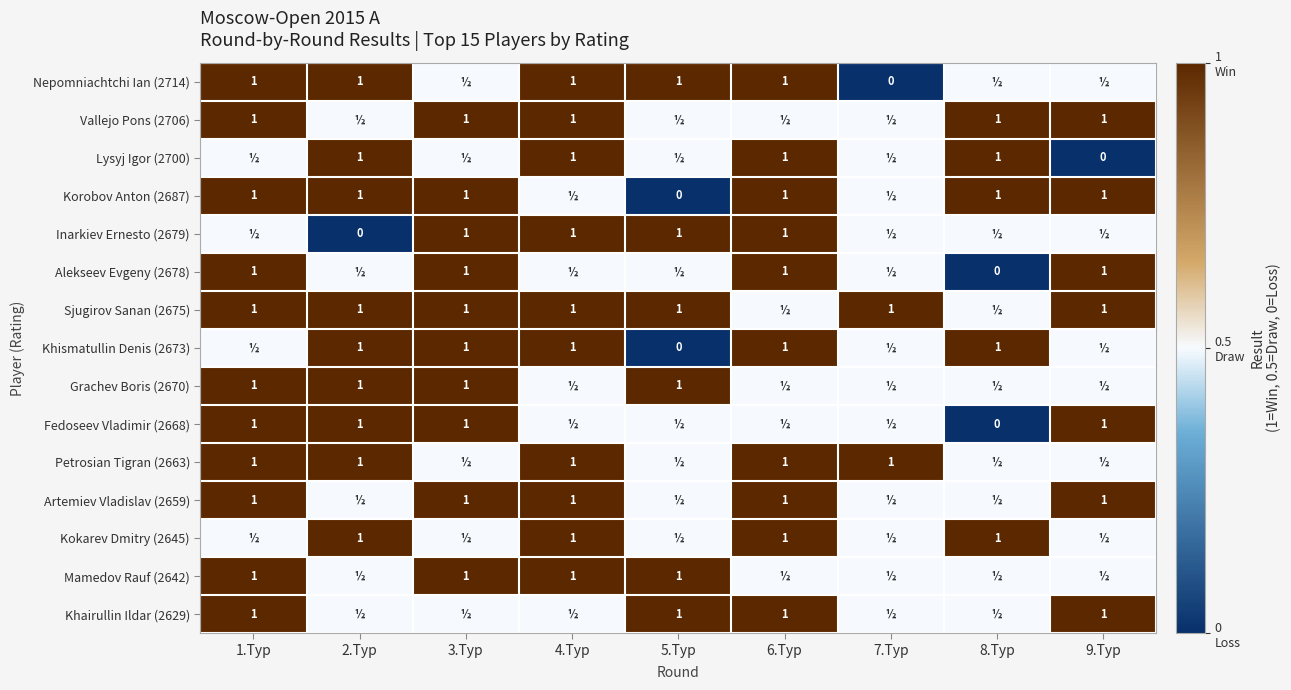

What is the sum of the Kokarev Dmitry (2645) values at 4.Тур and 2.Тур?

2.0